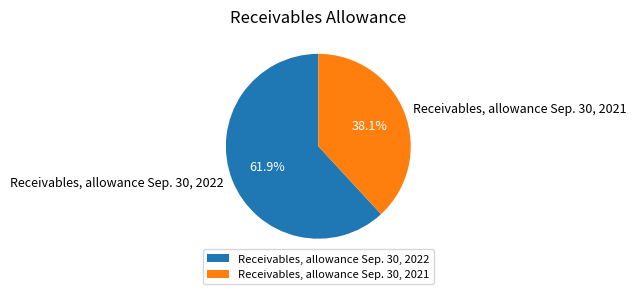

The Receivables, allowance Sep. 30, 2021 slice represents 32% of the pie. True or false?

False